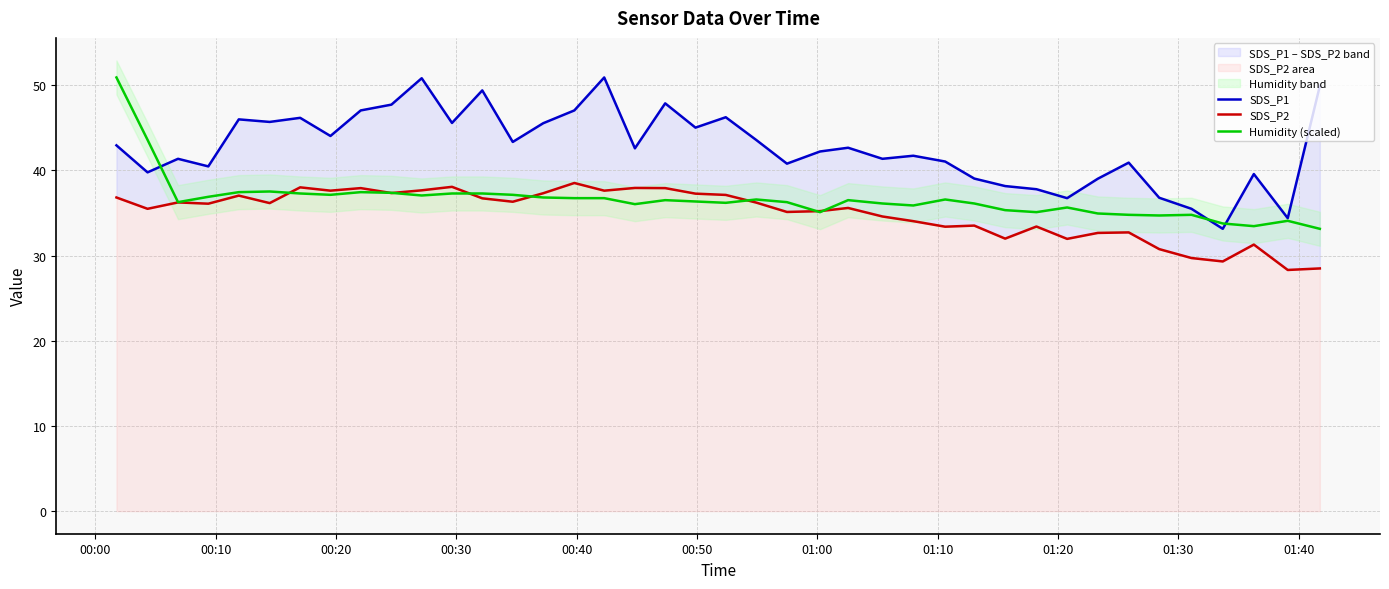

What is the greatest value displayed?

50.9